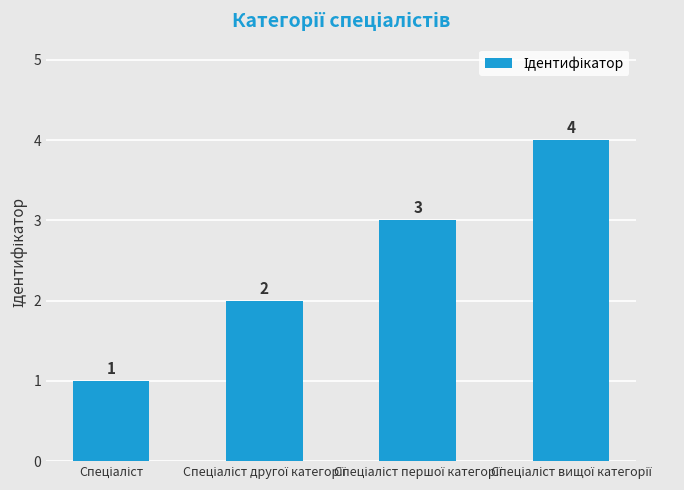

How many values are between 2 and 4?

3